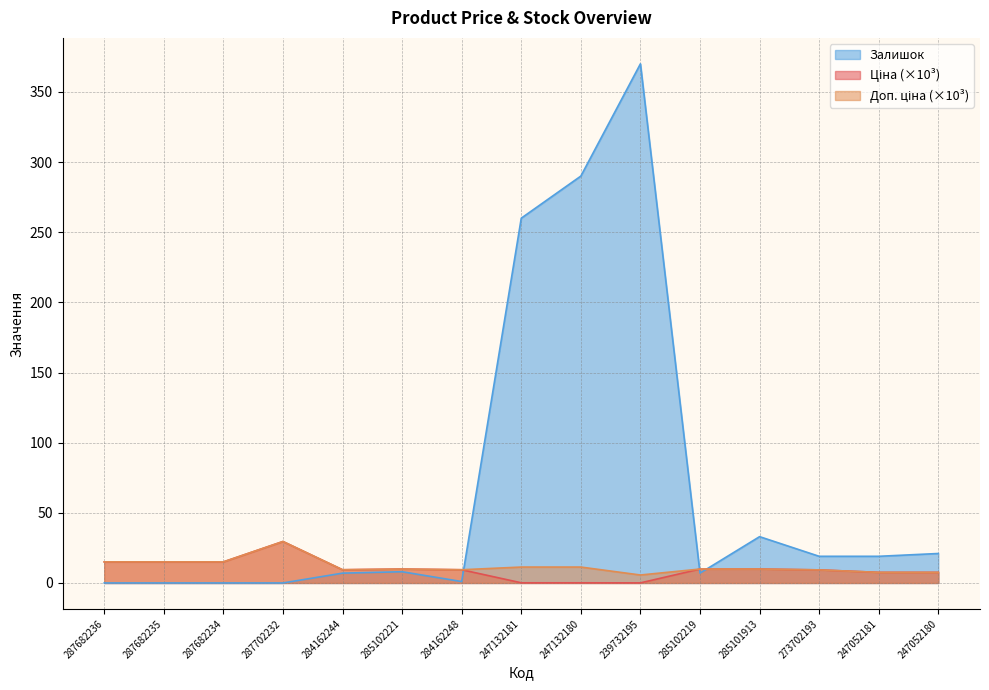

The Доп. ціна series shows 15.0 at 287682236. True or false?

True